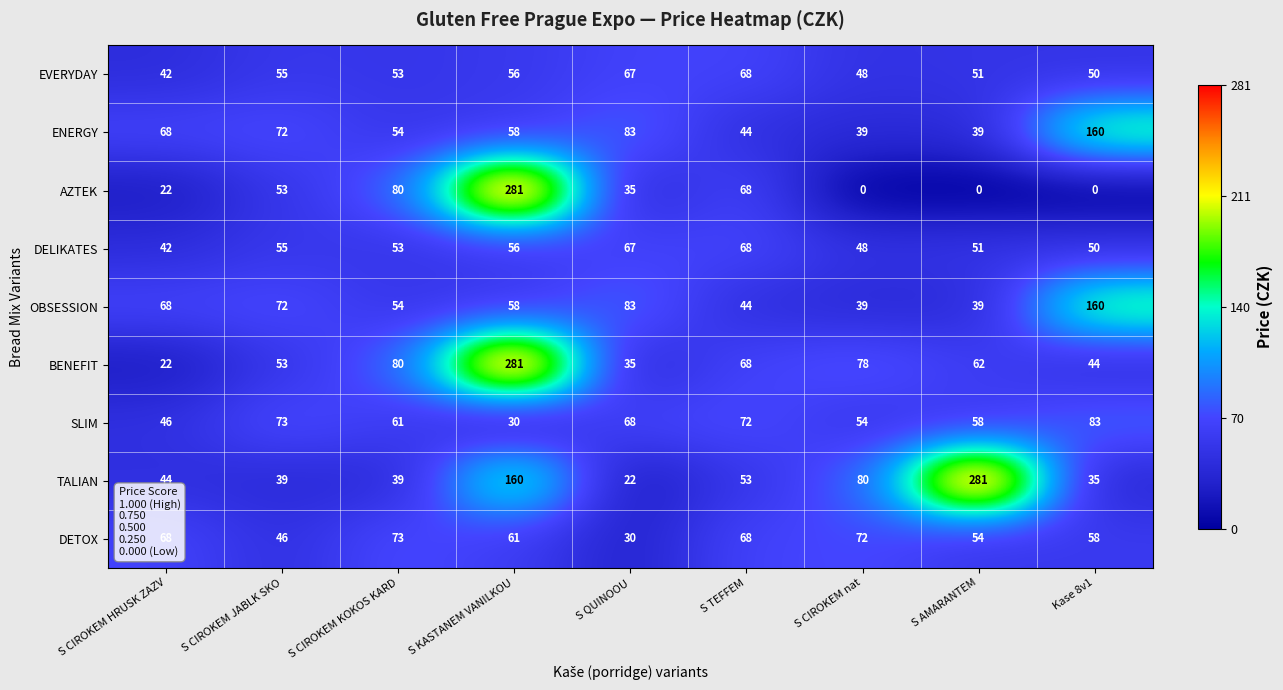

What is the sum of the TALIAN values at S CIROKEM JABLK SKO and S QUINOOU?

61